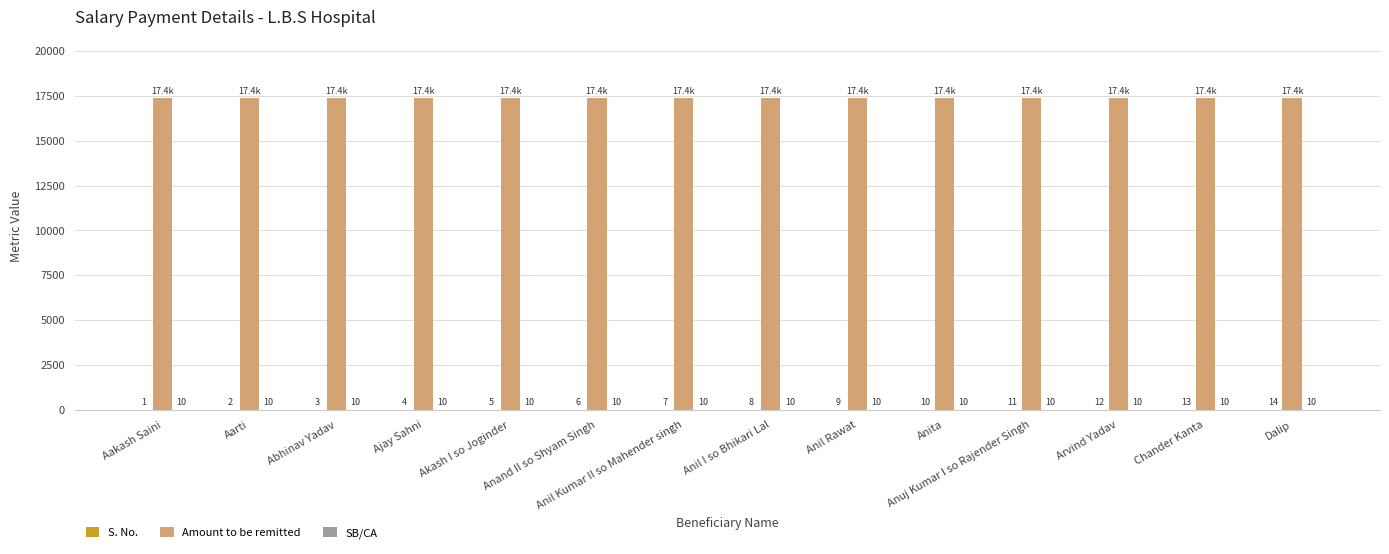

What is the greatest value displayed?

17362